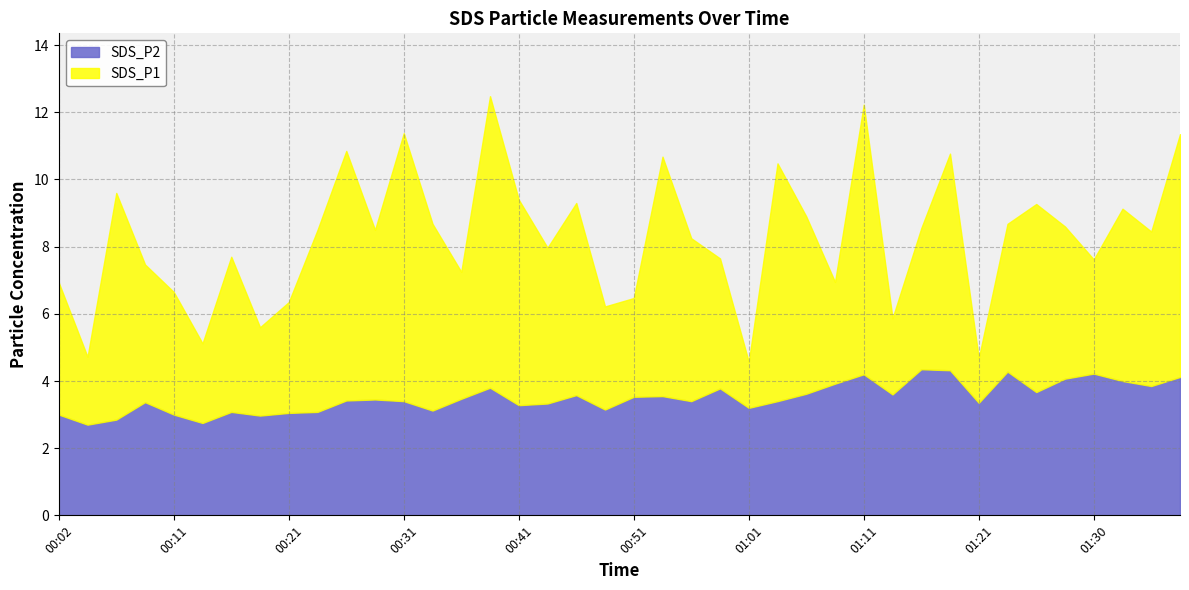

What is the difference between the SDS_P1 values at 01:13 and 00:38?

6.6